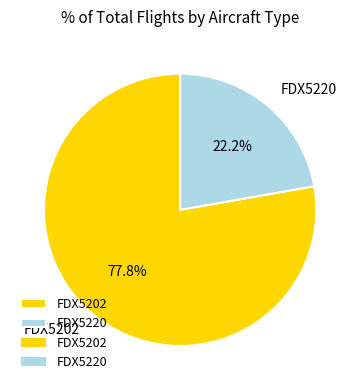

Between FDX5220 and FDX5202, which is larger?

FDX5202